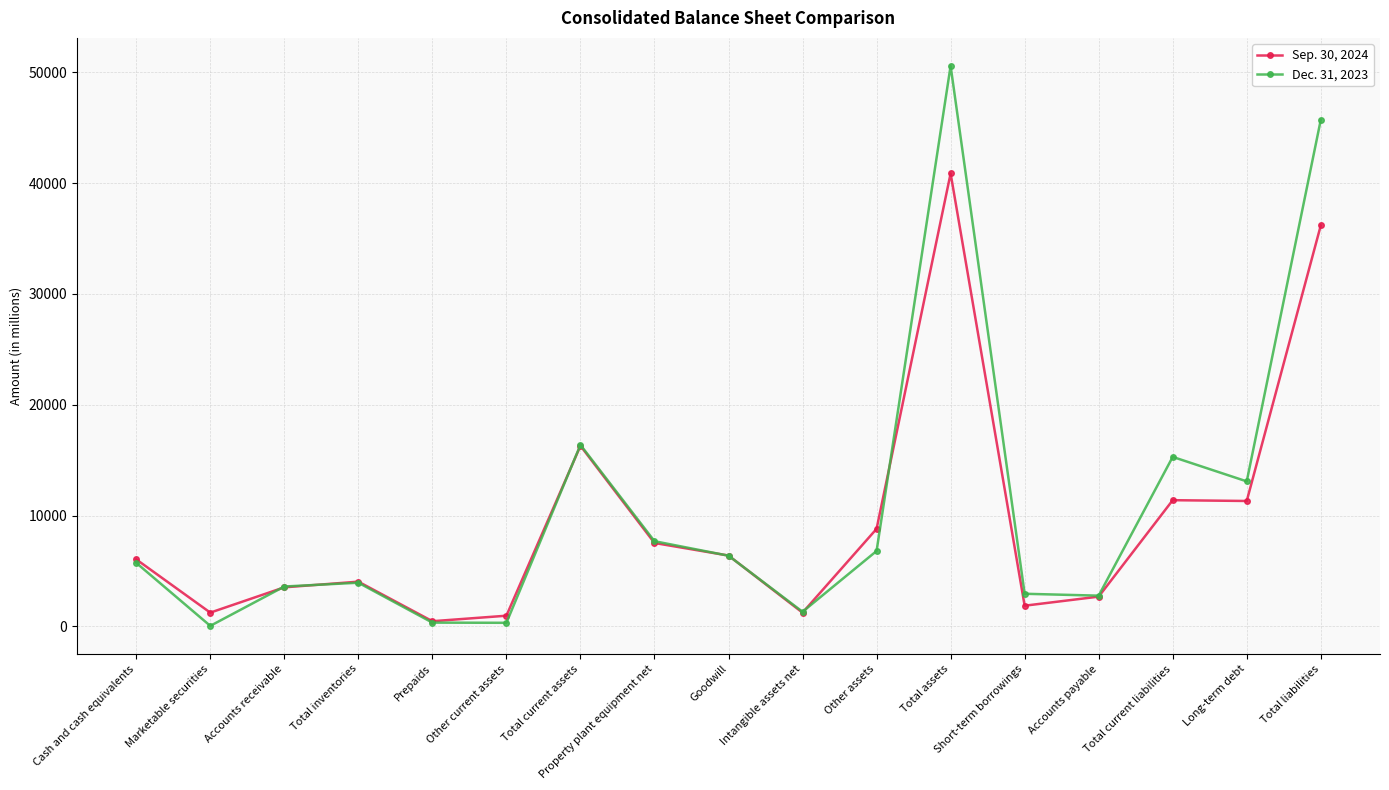

At which category is the sum across all series the highest?

Total assets